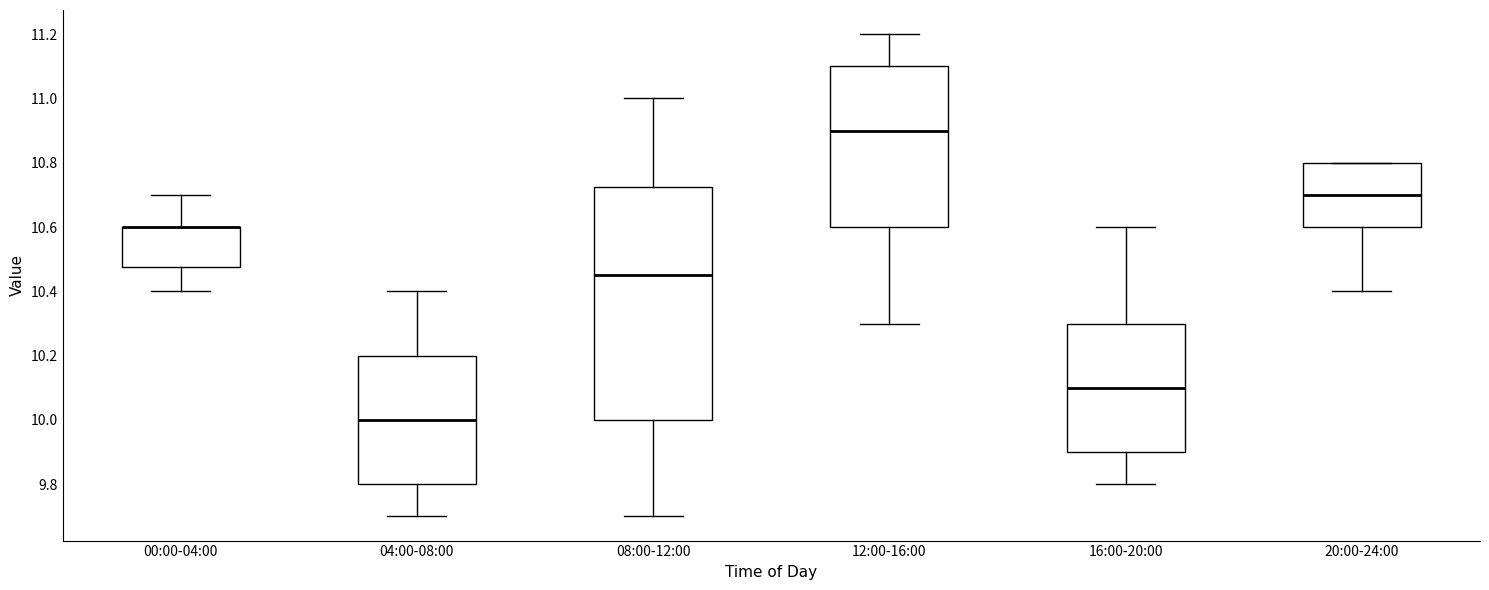

Comparing the boxes themselves (not the whiskers), which one is the tallest?

08:00-12:00